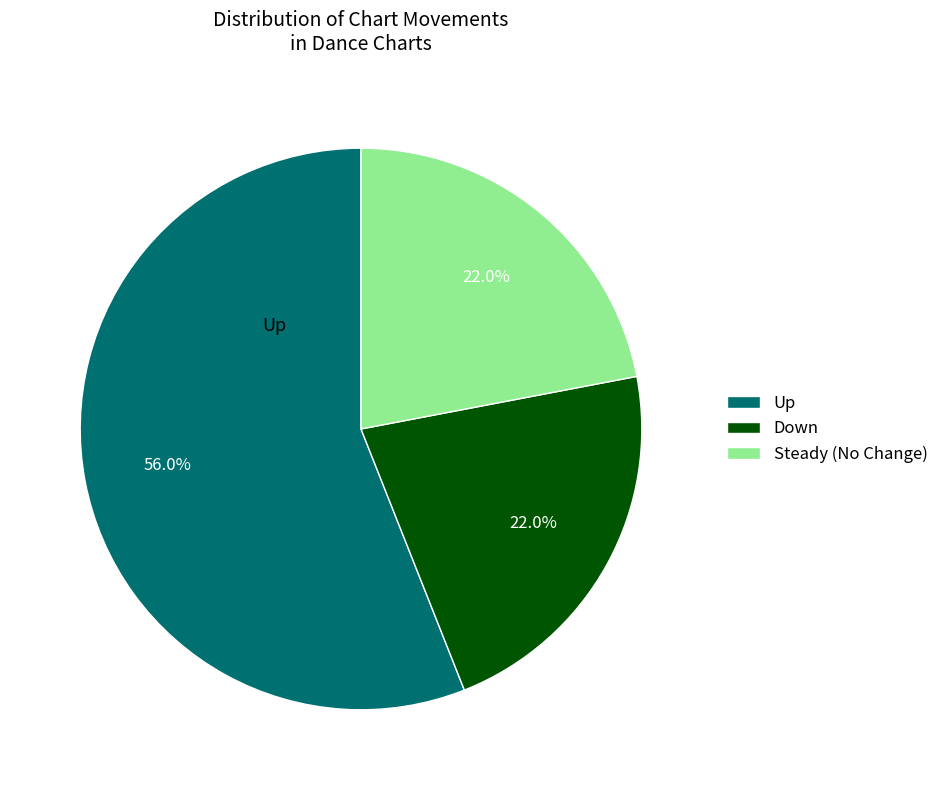

What is the ratio of the value at Down to the value at Up?

0.4